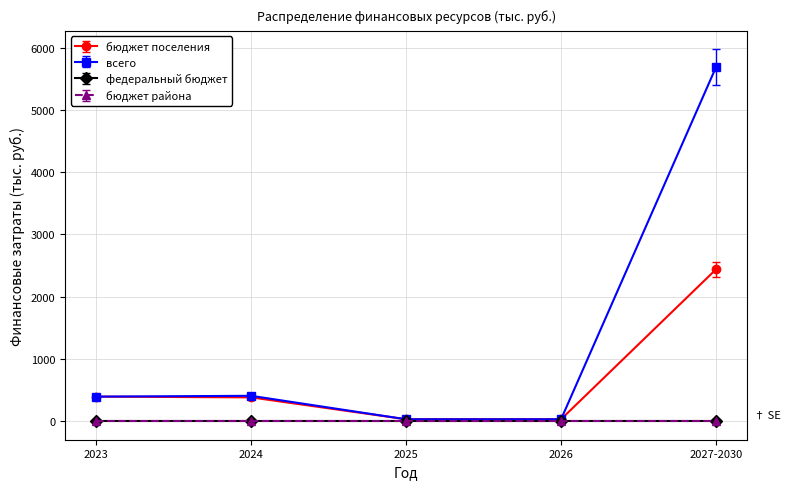

What is the highest value of the всего series?

5690.0